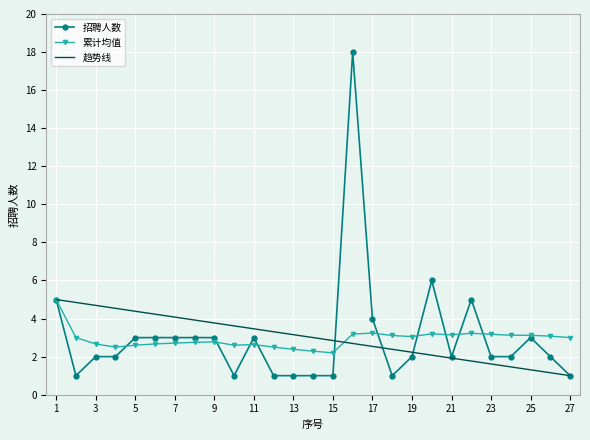

What is the greatest value displayed?

18.0